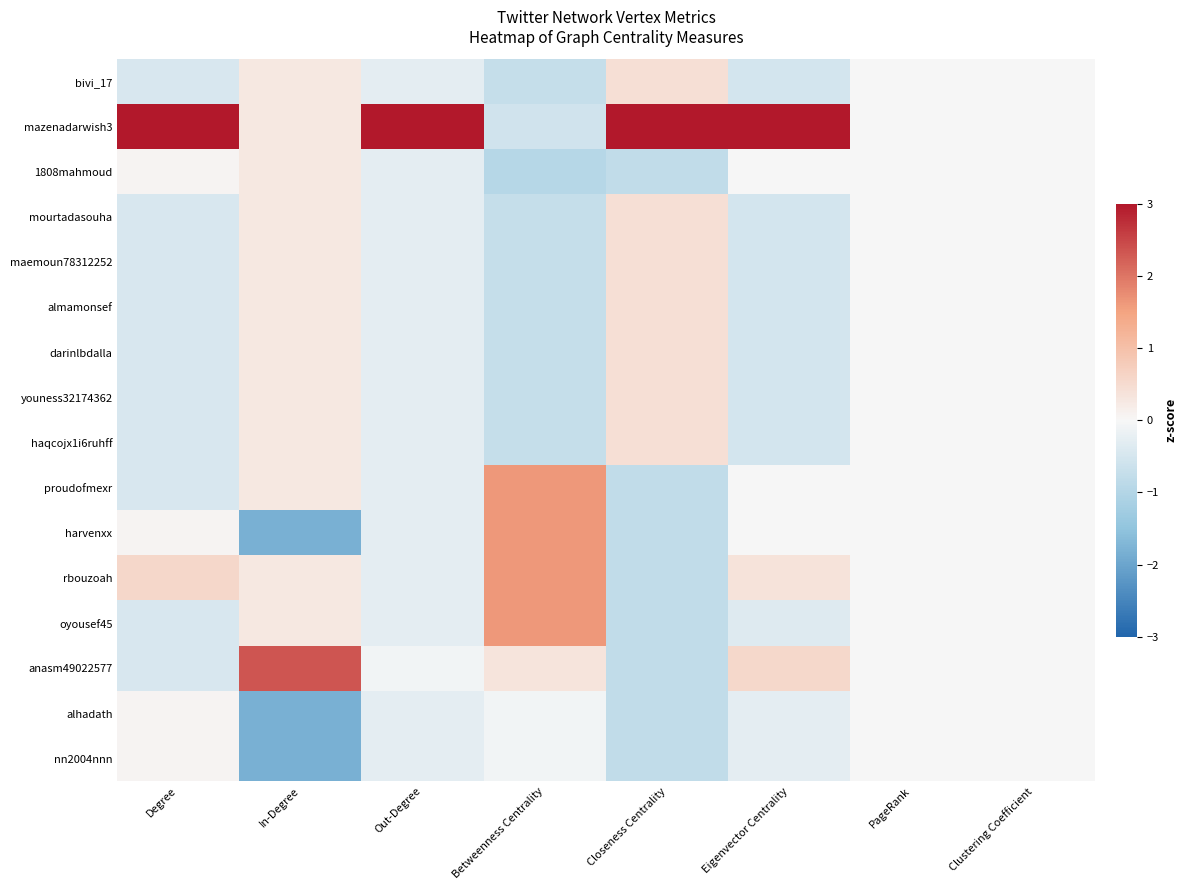

At how many categories does at least one series exceed -1?

8